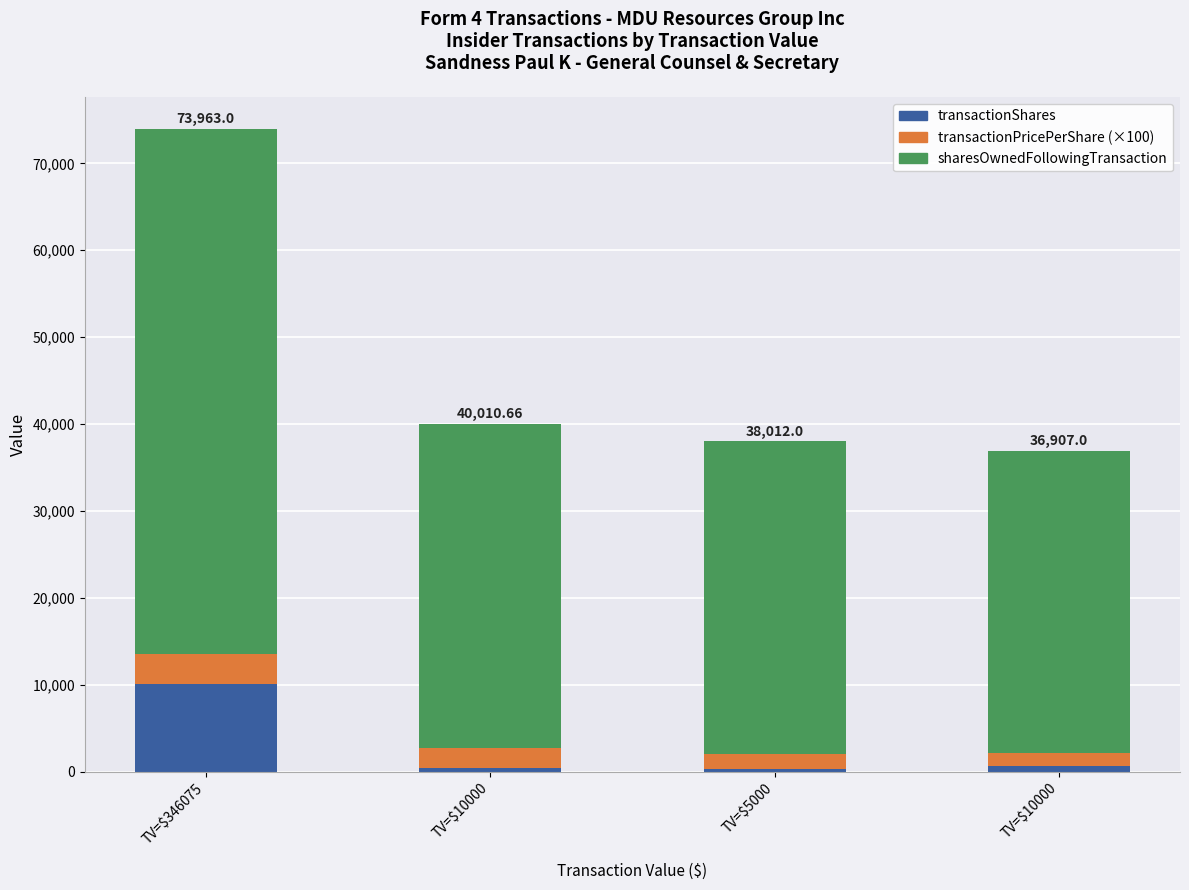

Is it true that sharesOwnedFollowingTransaction equals 37305.0 at TV=$10000?

True